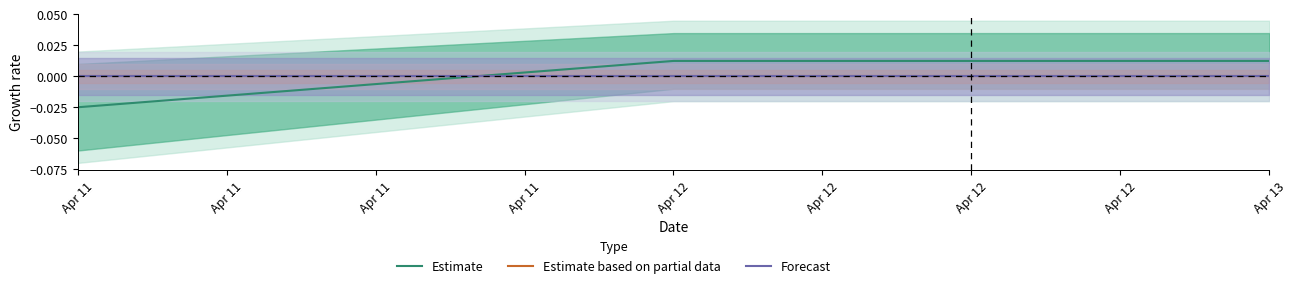

Where does the Estimate series first go above 0?

Apr 12